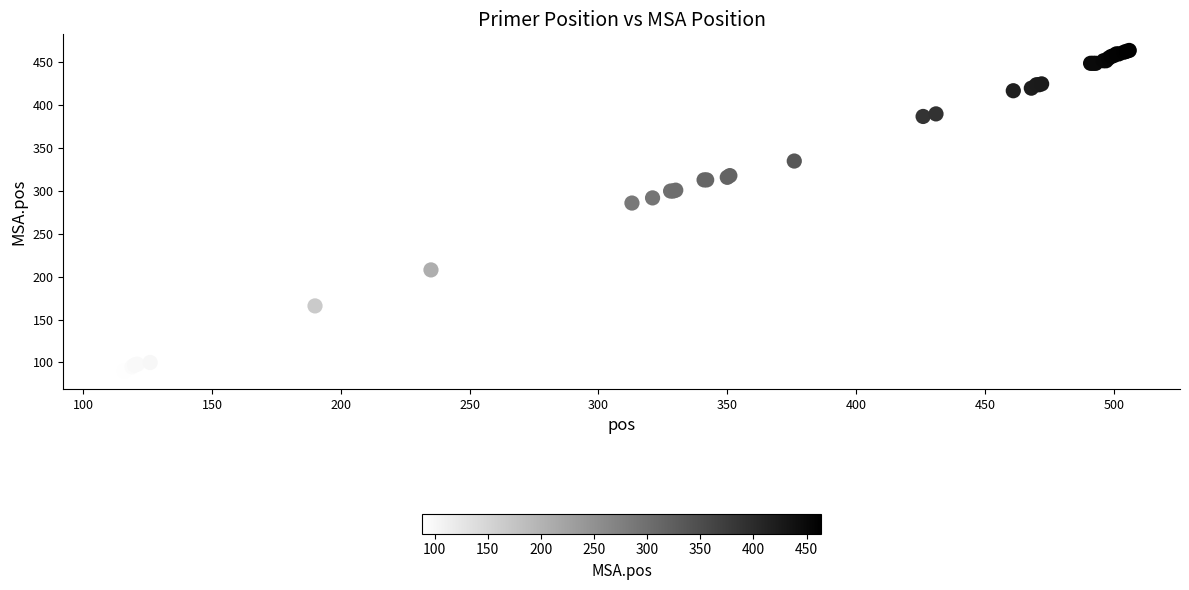

What Y value in the scatter plot is closest to 276?

286